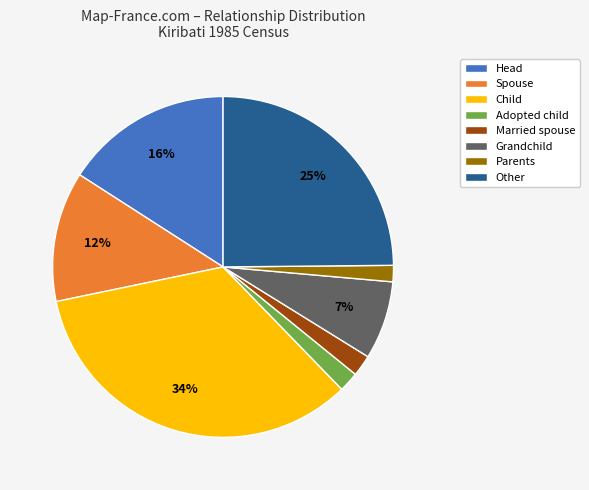

Between Parents and Head, which is larger?

Head